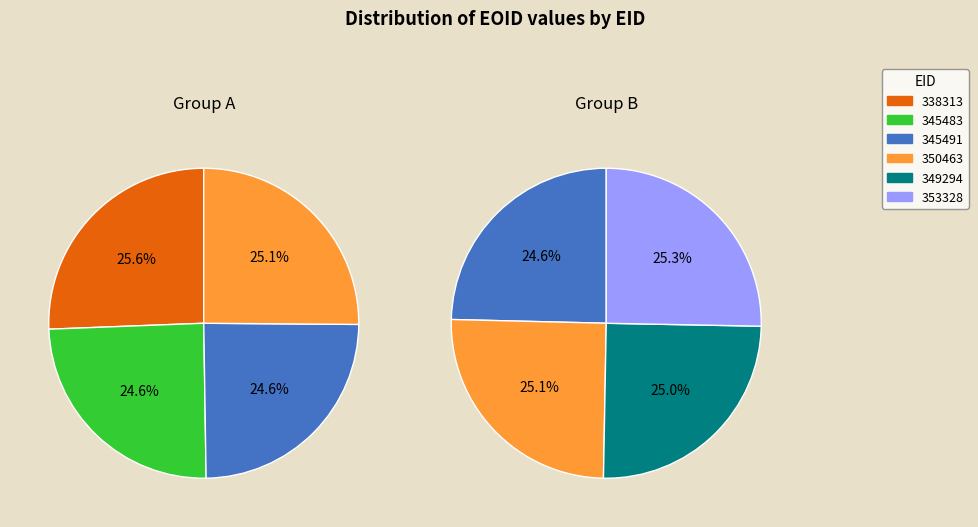

To the nearest percent, what is the difference between the largest and smallest slice percentages?

1%